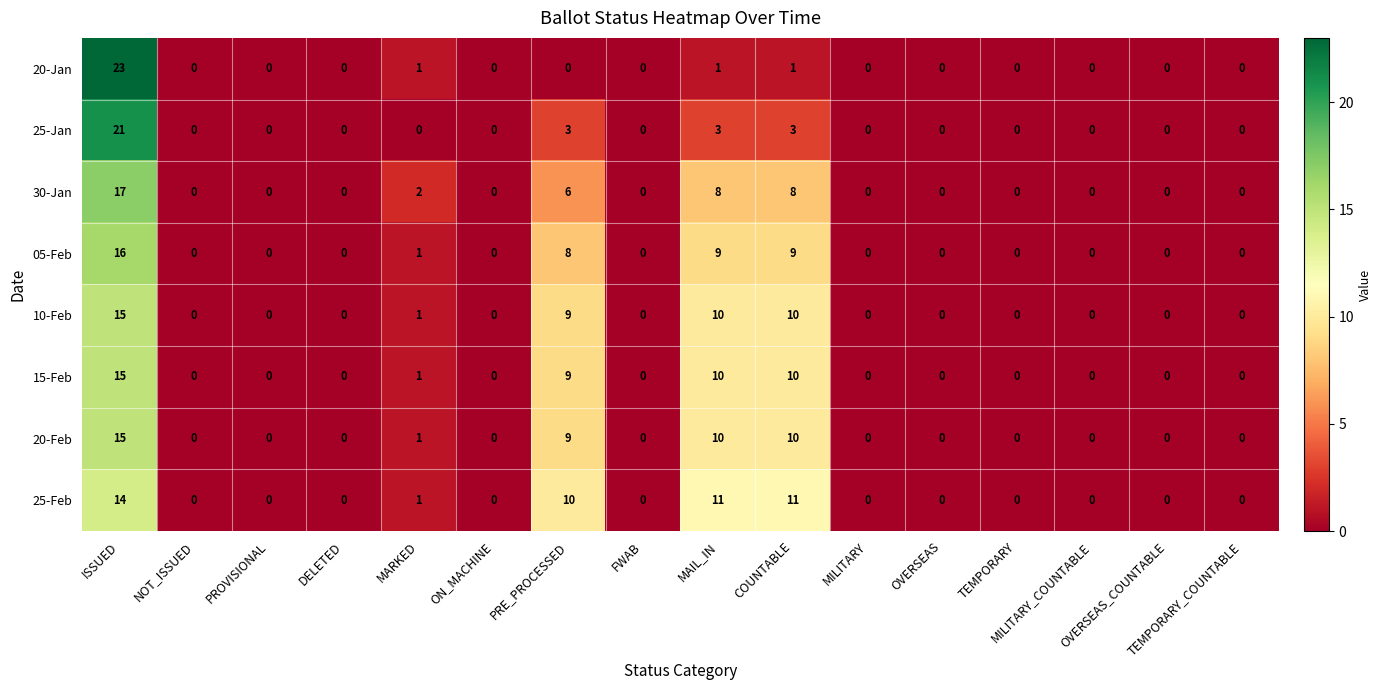

Count the 30-Jan values in the range 0 to 6.

13